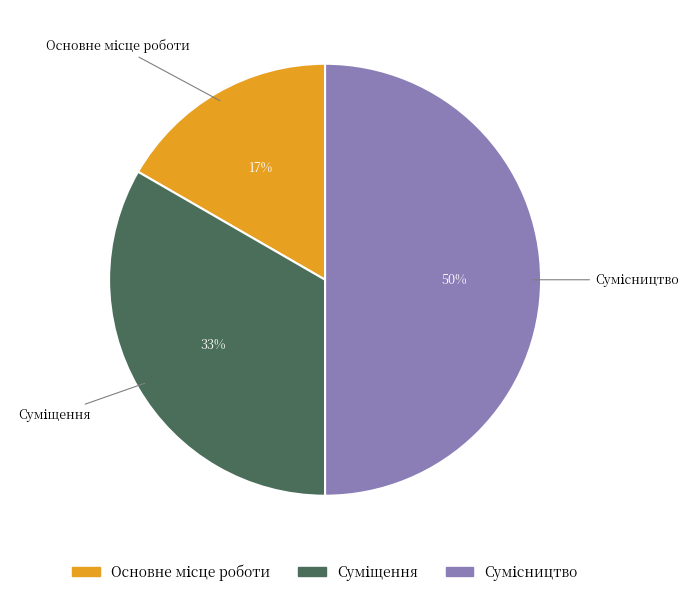

To the nearest percent, what is the average slice percentage?

33%